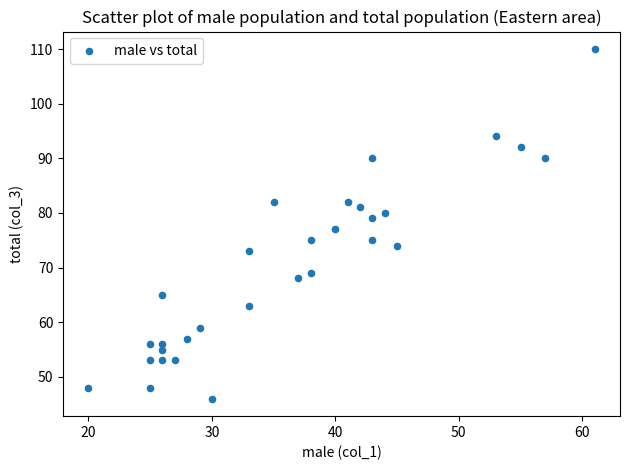

What is the range of Y values (max minus min)?

64